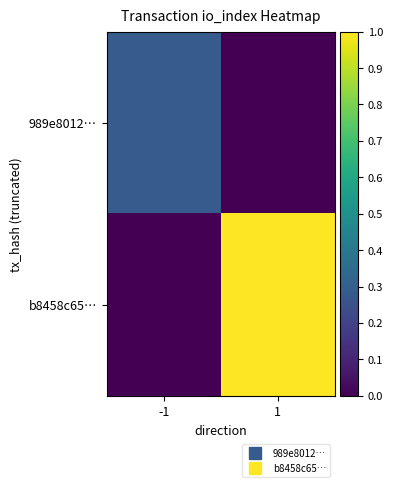

Count the number of data series in this chart.

2